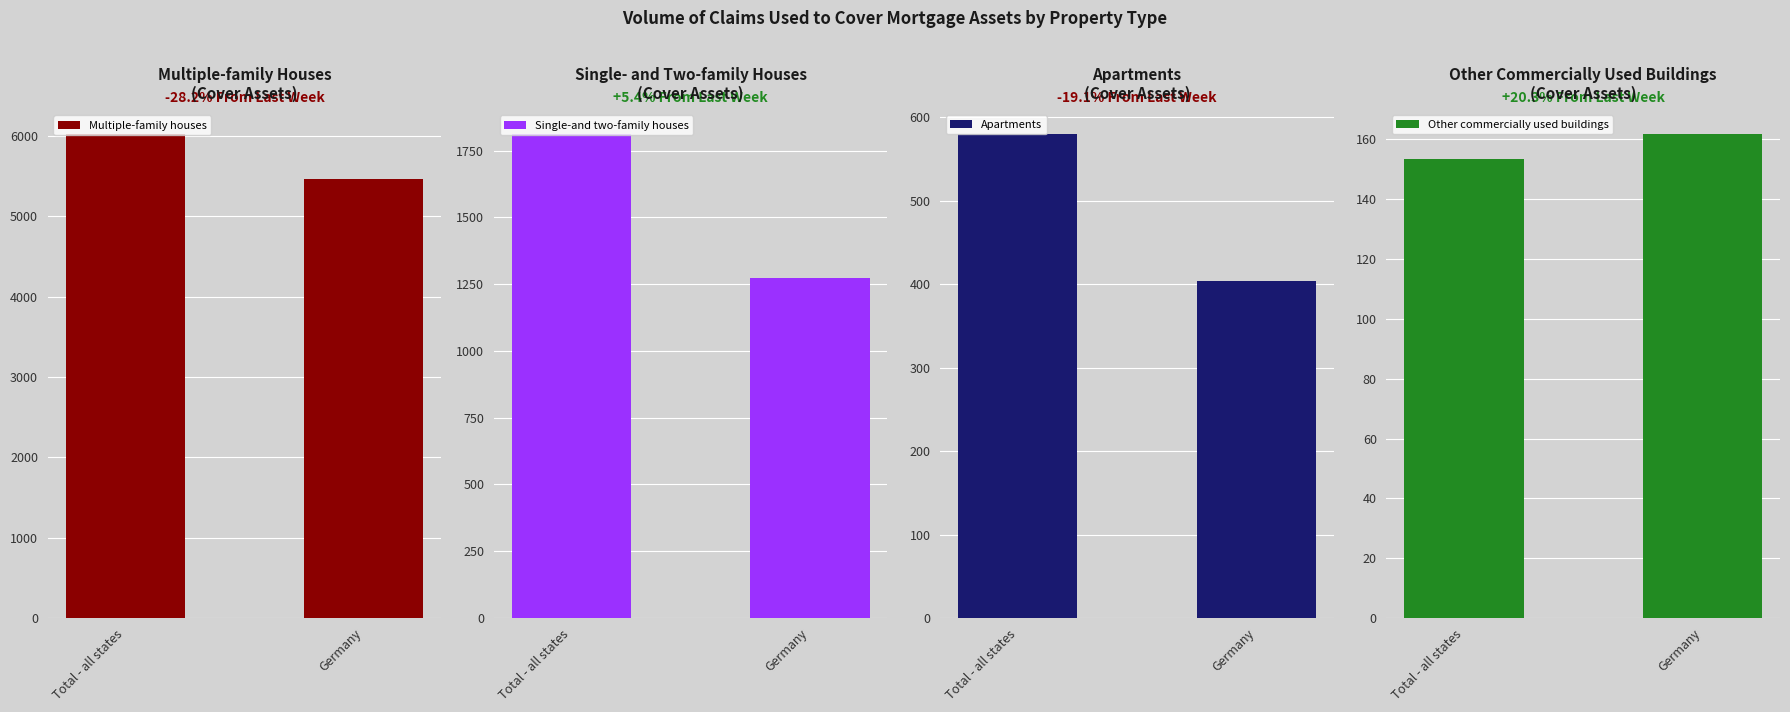

Reading left to right, what are all the values shown in this chart?

Multiple-family houses: 6023.2	5459.5
Single-and two-family houses: 1812.2	1272.5
Apartments: 580.2	404.2
Other commercially used buildings: 153.3	161.8